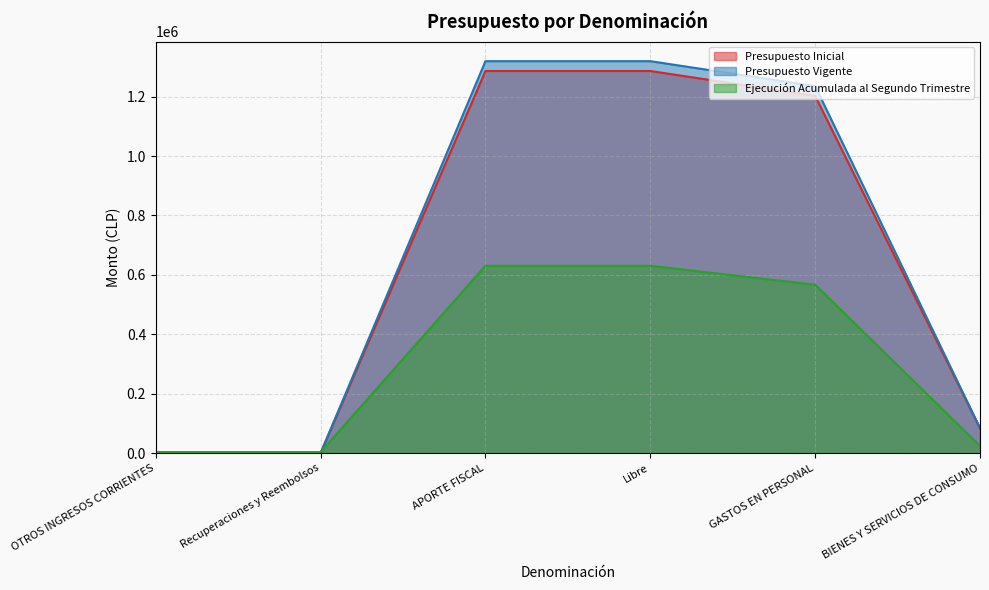

What is the greatest value displayed?

1319692